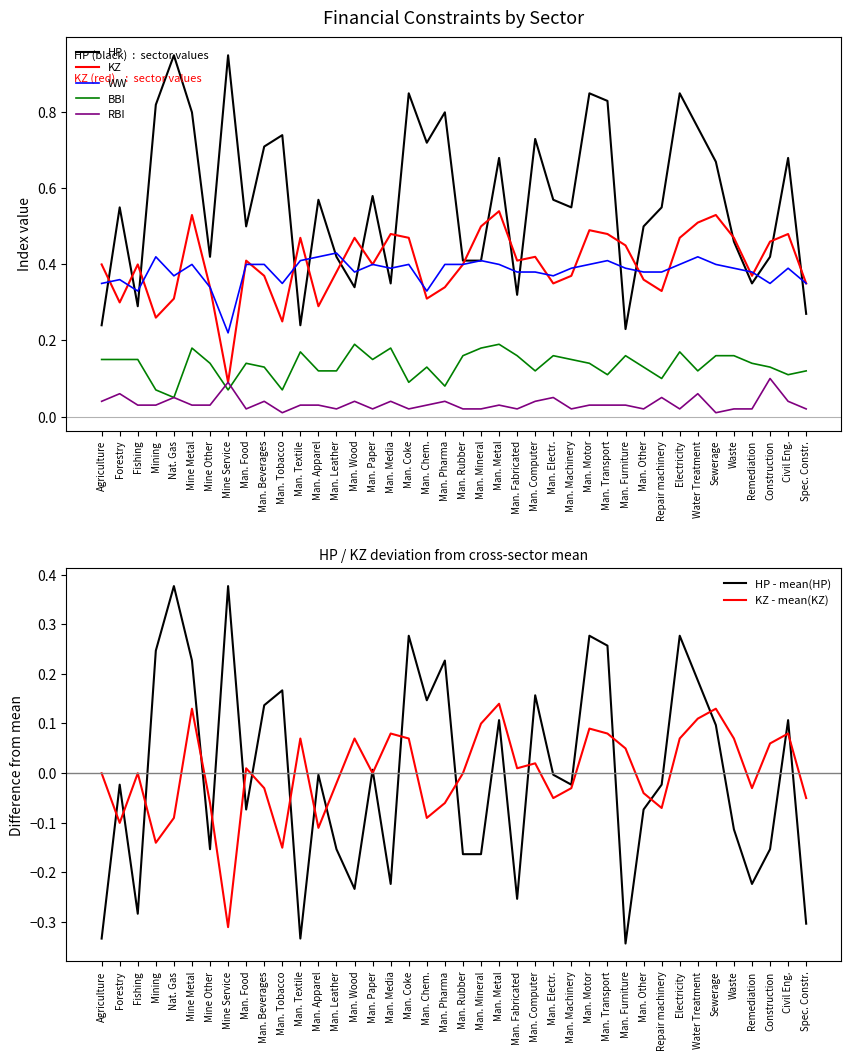

Which has a higher value, Man. Textile or Man. Chem.?

Man. Chem.